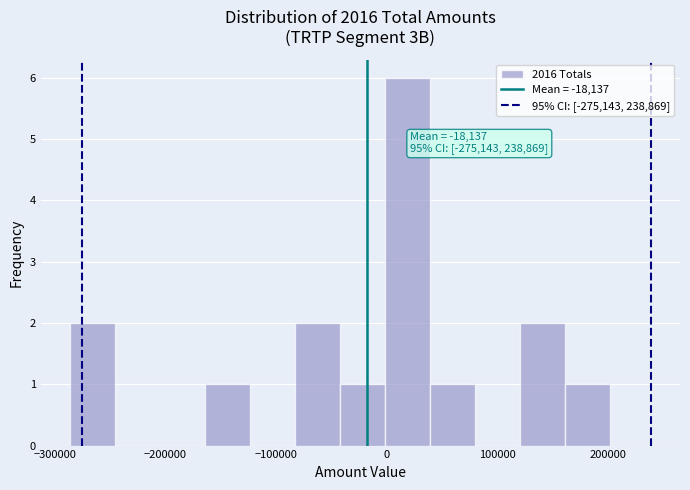

Which range on the x-axis has the tallest bar?

0 to 40000